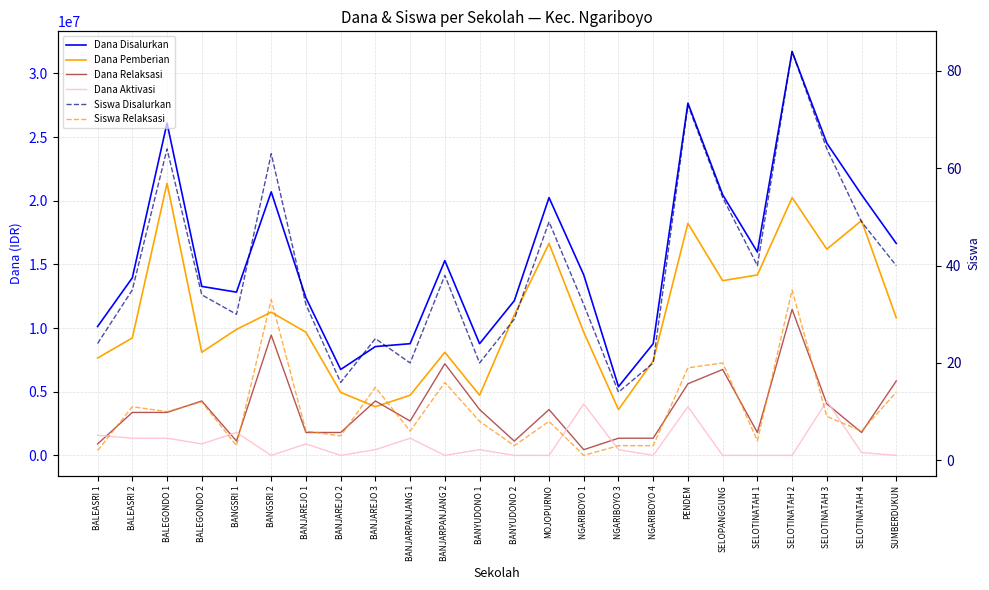

True or false: Siswa Relaksasi has more than 1 interior local peaks.

True